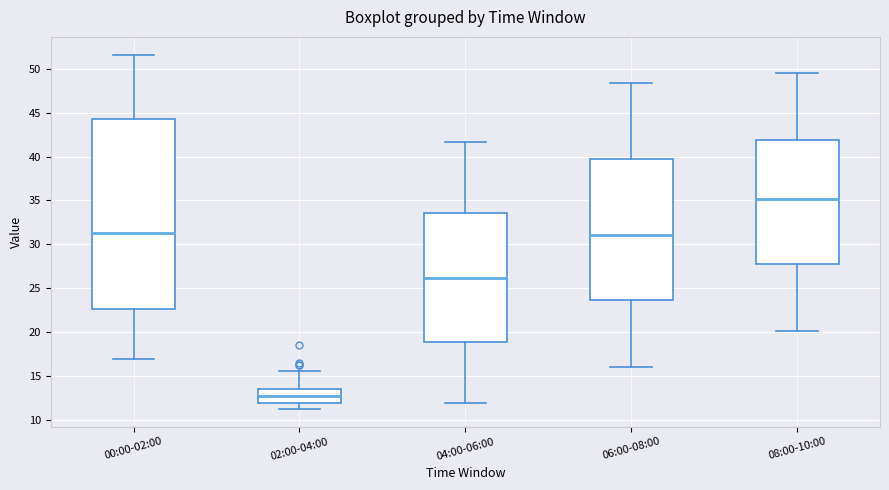

Reading left to right, transcribe this box plot: for each box, give where its median line is, the range the box spans, and where its two whiskers end, as read against the y-axis. The values are not printed on the chart, so give them approximately, as read against the axis.

00:00-02:00: median 31.5, box 22.5 to 44.0, whiskers 17.0 to 51.5
02:00-04:00: median 12.5, box 12.0 to 13.5, whiskers 11.5 to 15.5
04:00-06:00: median 26.0, box 19.0 to 33.5, whiskers 12.0 to 41.5
06:00-08:00: median 31.0, box 23.5 to 39.5, whiskers 16.0 to 48.5
08:00-10:00: median 35.0, box 27.5 to 42.0, whiskers 20.0 to 49.5